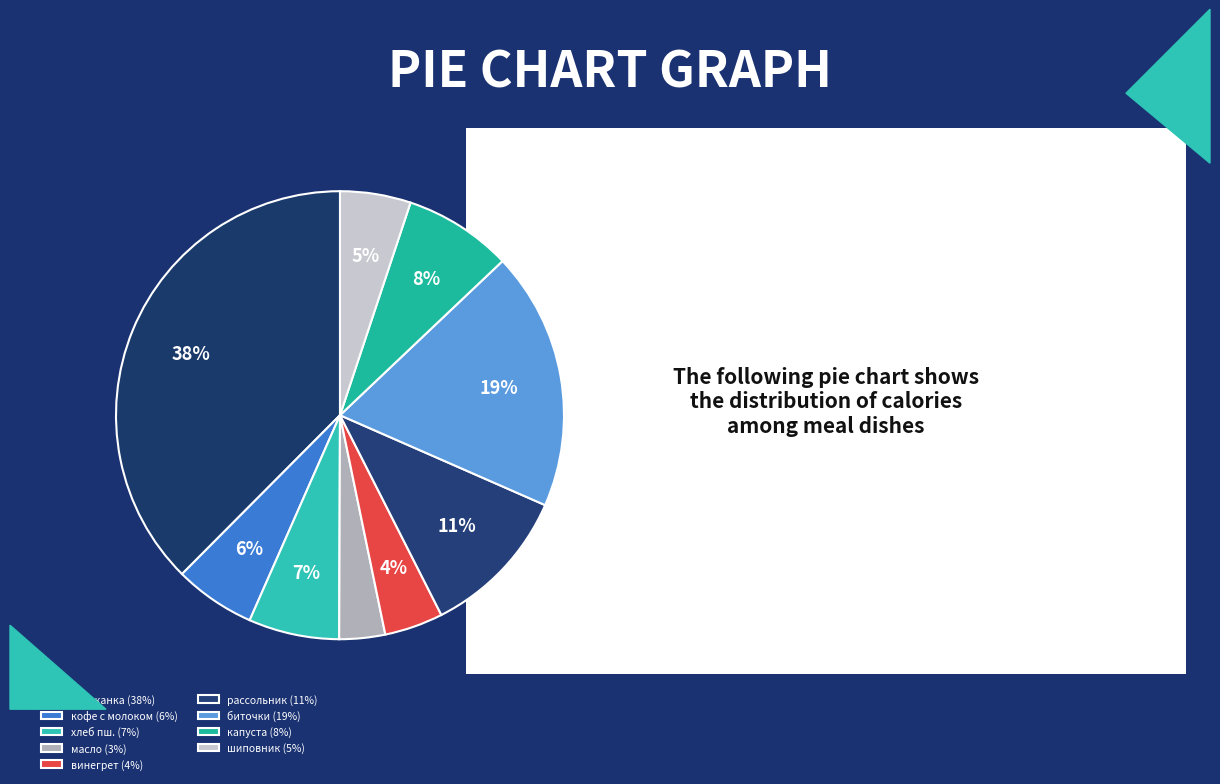

Count the number of slices in the pie.

9